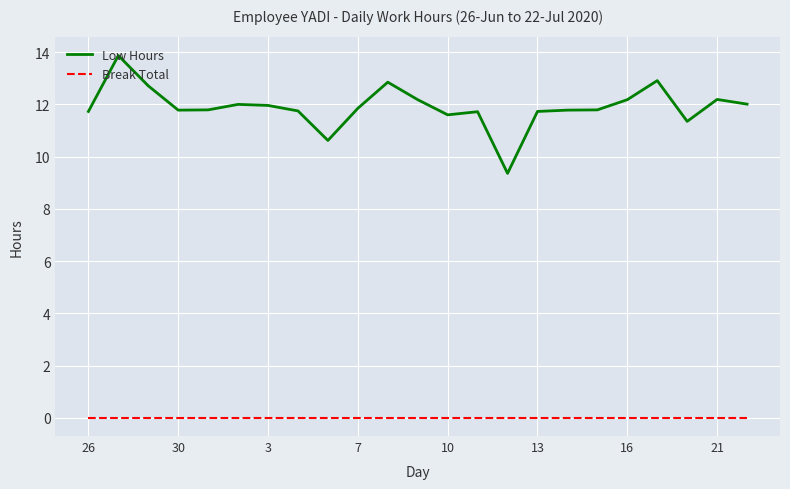

Rank the series by their average value, from highest to lowest.

Low Hours, Break Total